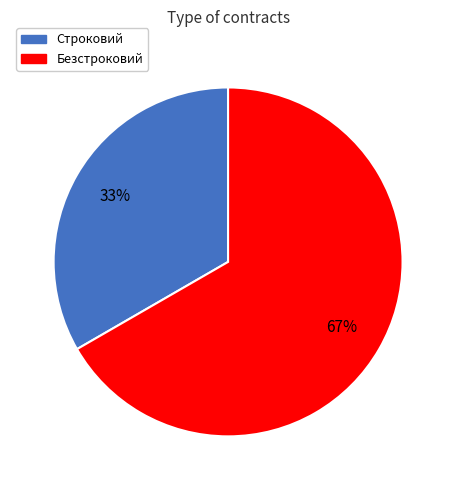

Does Строковий account for over 50% of the chart?

No